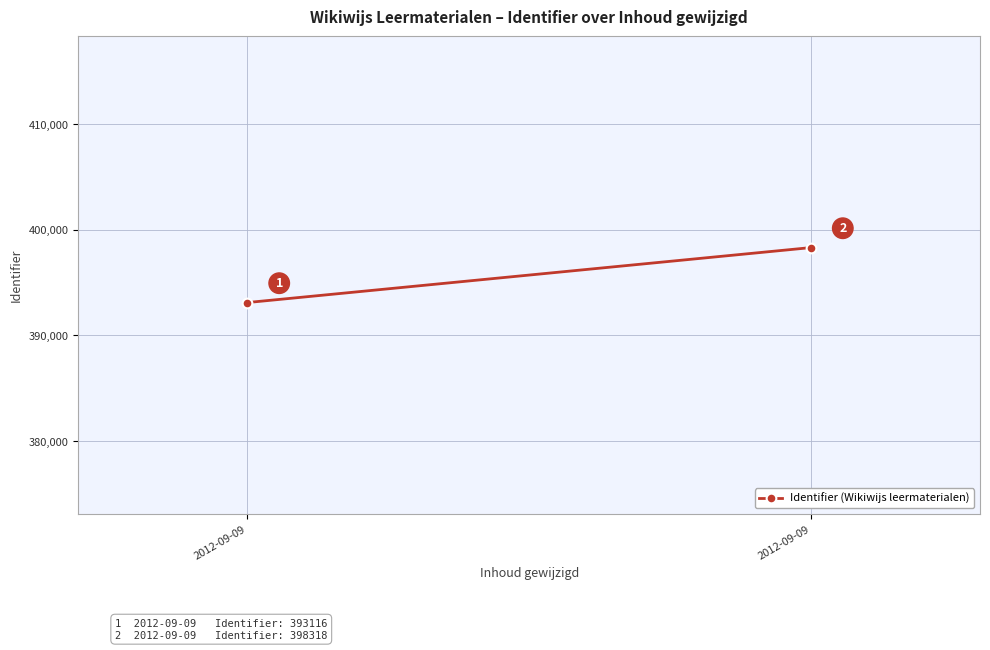

At which label is the value closest to 395717?

2012-09-09